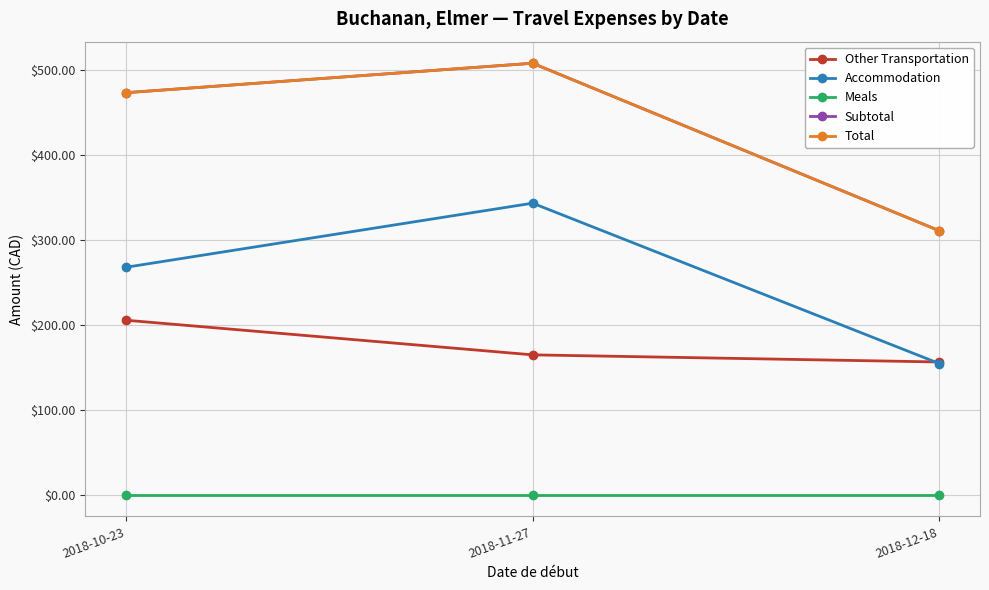

What is the total value across all series at 2018-10-23?

1420.6